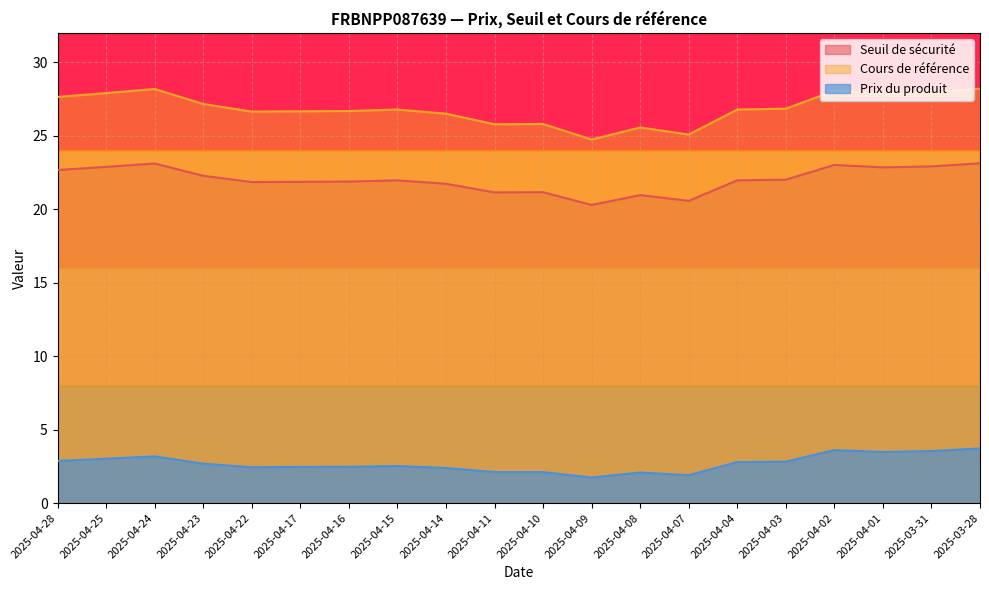

True or false: Cours de référence and Prix du produit cross at least once.

False